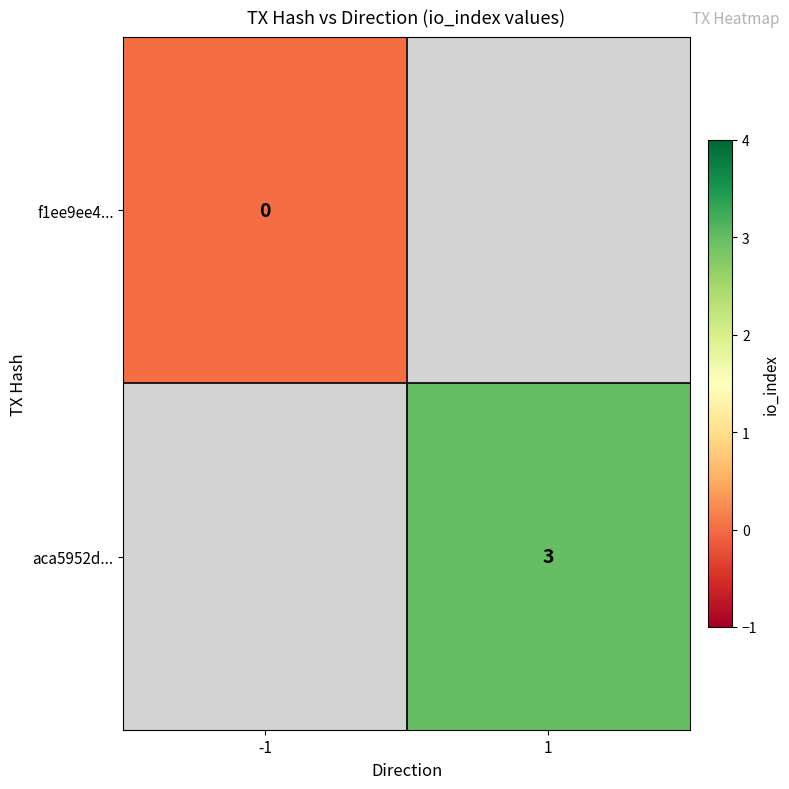

What is the maximum value shown in the chart?

3.0